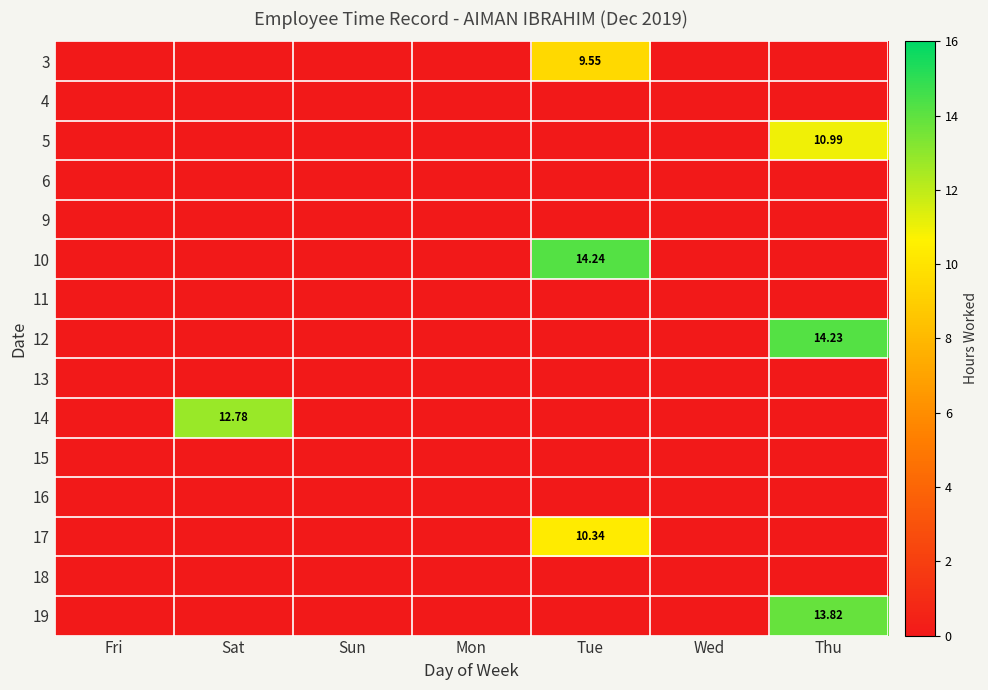

Where is 19 nearest to the value 6?

Fri